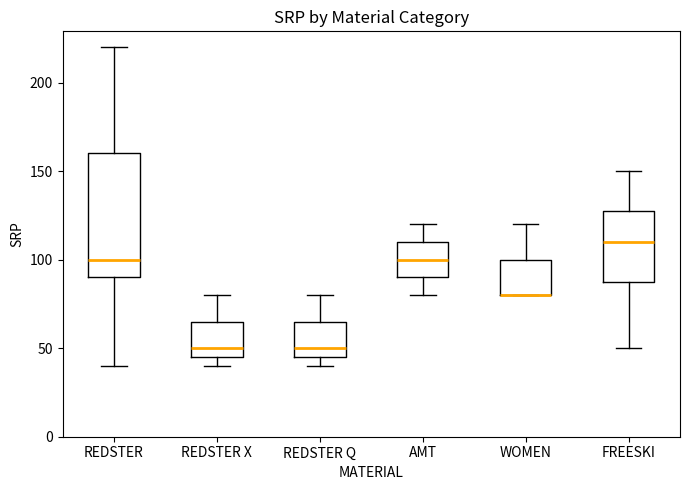

Reading left to right, read every box against the y-axis: the position of its median line, the range the box covers, and the ends of its whiskers. The values are not printed on the chart, so give them approximately, as read against the axis.

REDSTER: median 100, box 90 to 160, whiskers 40 to 220
REDSTER X: median 50, box 45 to 65, whiskers 40 to 80
REDSTER Q: median 50, box 45 to 65, whiskers 40 to 80
AMT: median 100, box 90 to 110, whiskers 80 to 120
WOMEN: median 80 (drawn on the box's lower edge), box 80 to 100, whiskers 80 to 120
FREESKI: median 110, box 85 to 125, whiskers 50 to 150